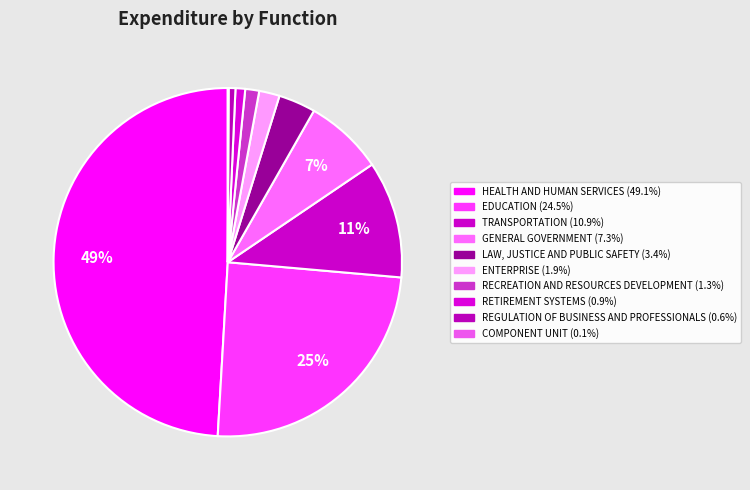

To the nearest percent, what is the average slice percentage?

10%